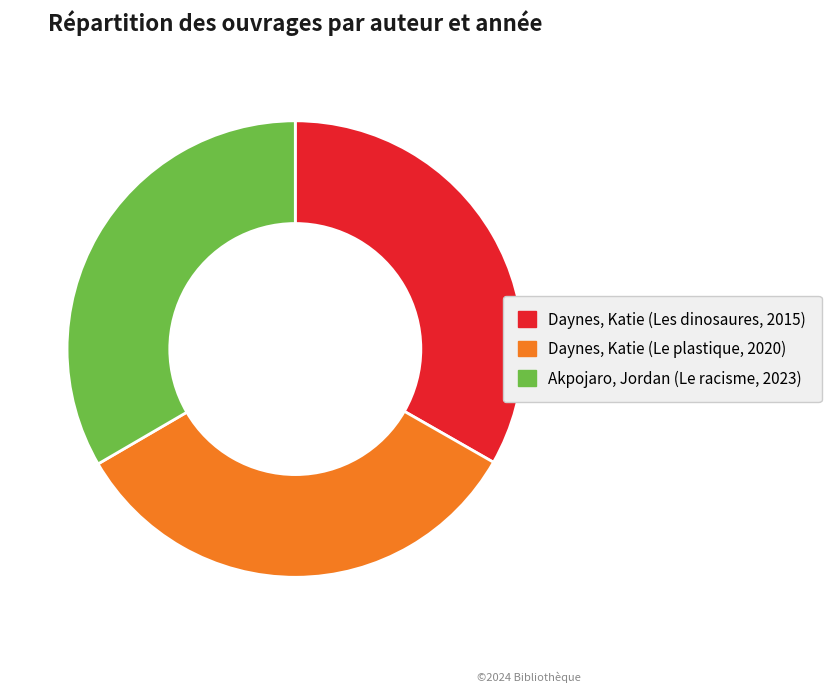

How many slices are in this pie chart?

3